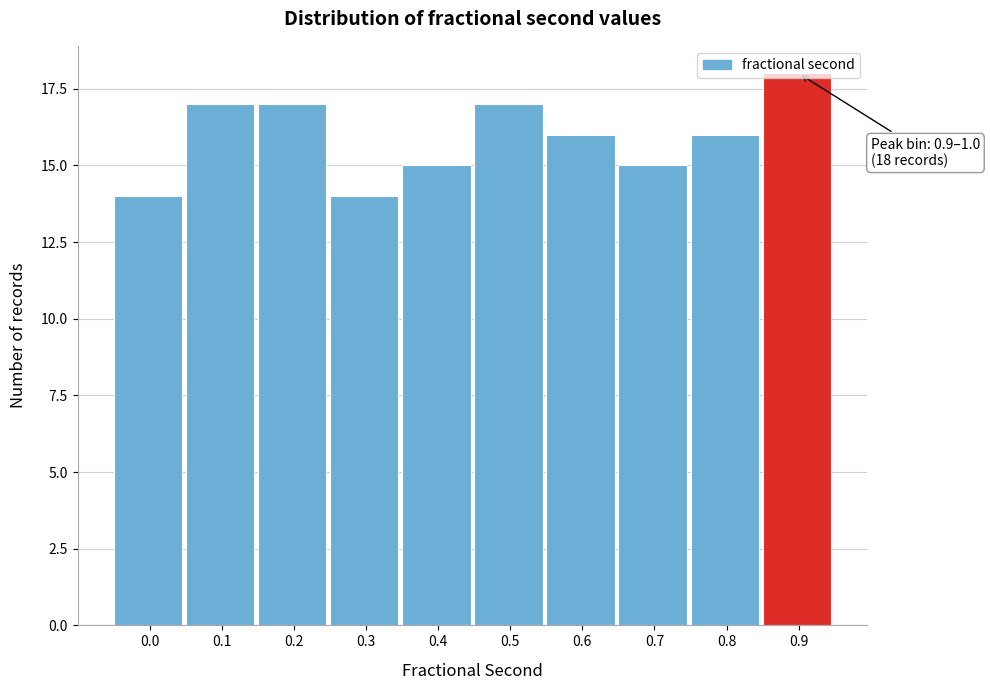

What is the value of the 5th bar from the left?

15